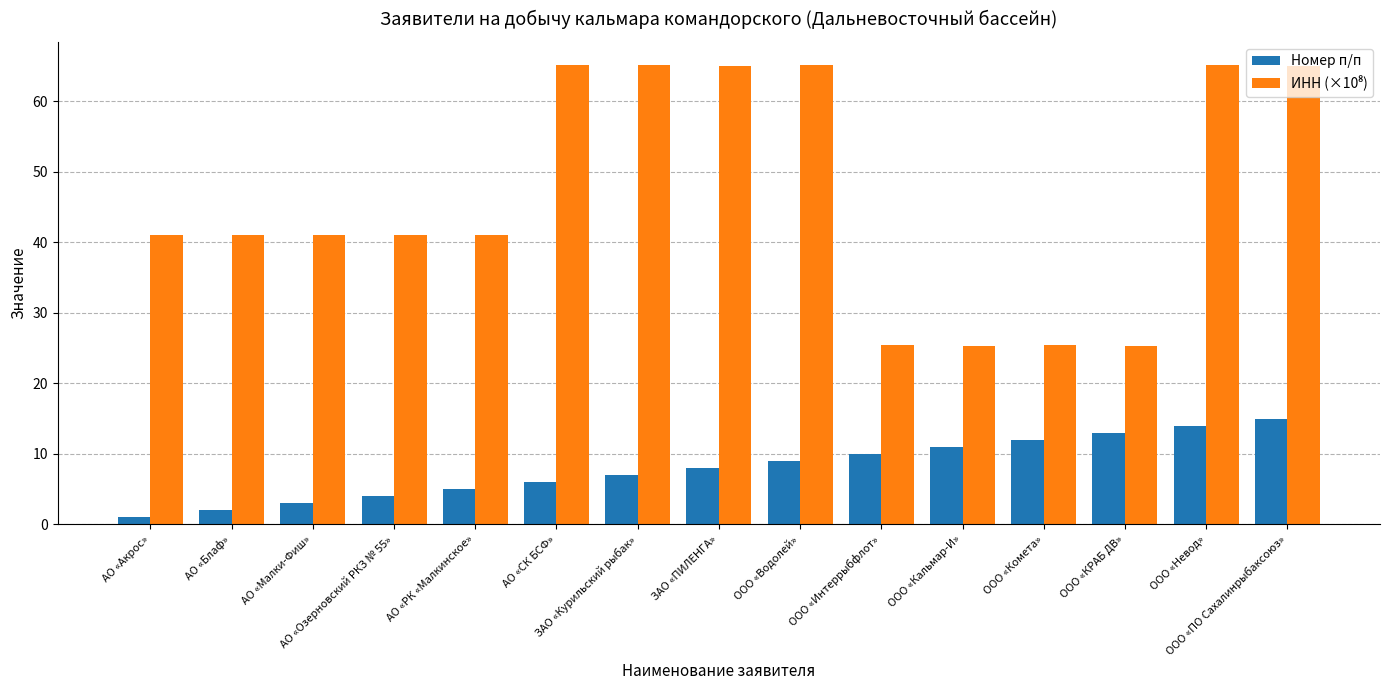

What is the average value of the Номер п/п series?

8.0